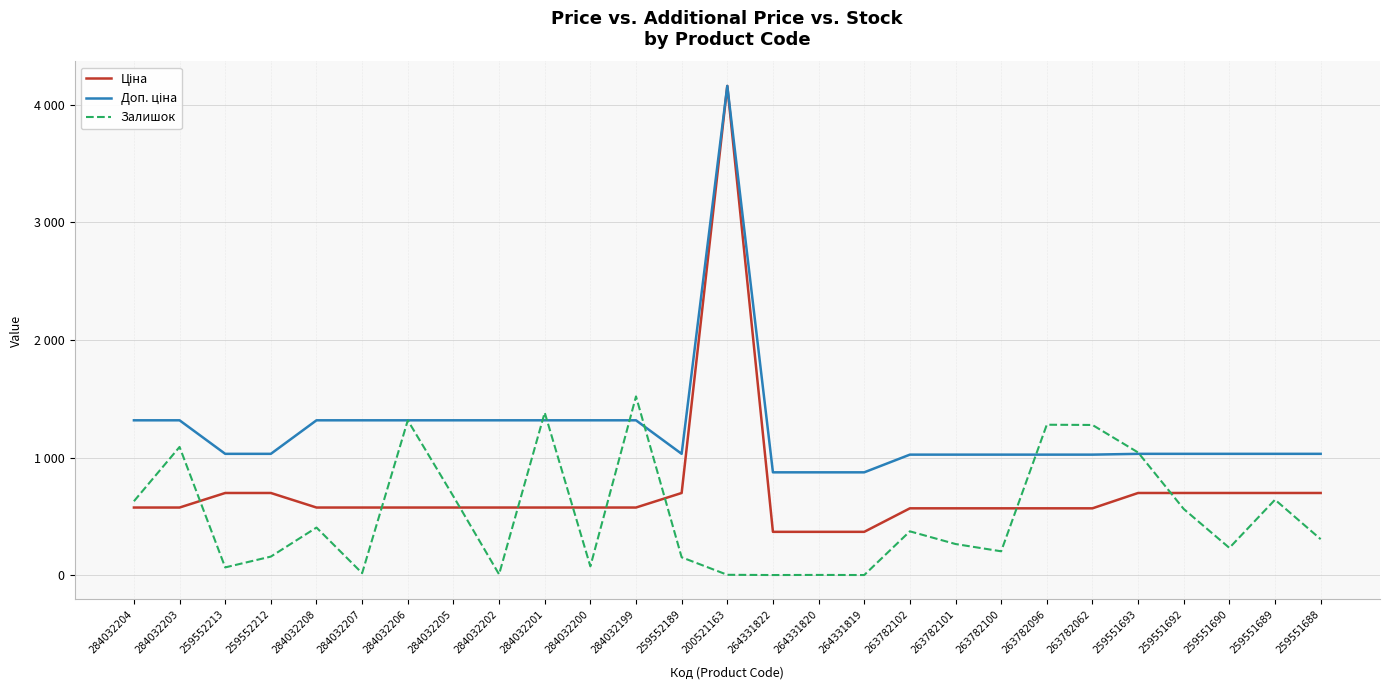

What is the sum of the Ціна values at 263782062 and 264331819?

935.3